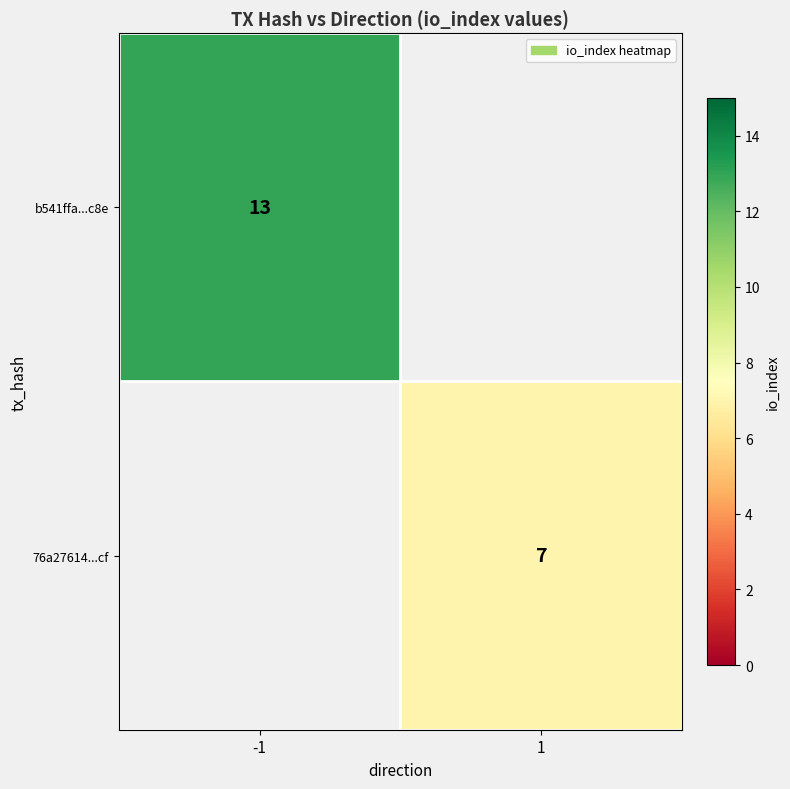

Which label corresponds to the smallest value in the chart?

1